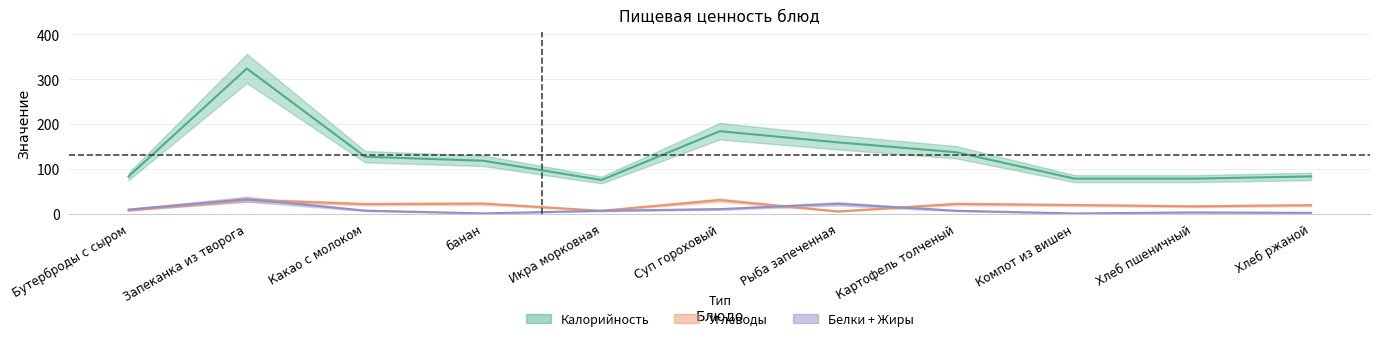

Is the value of углеводы at Запеканка из творога greater than the value of калорийность at Бутерброды с сыром?

No